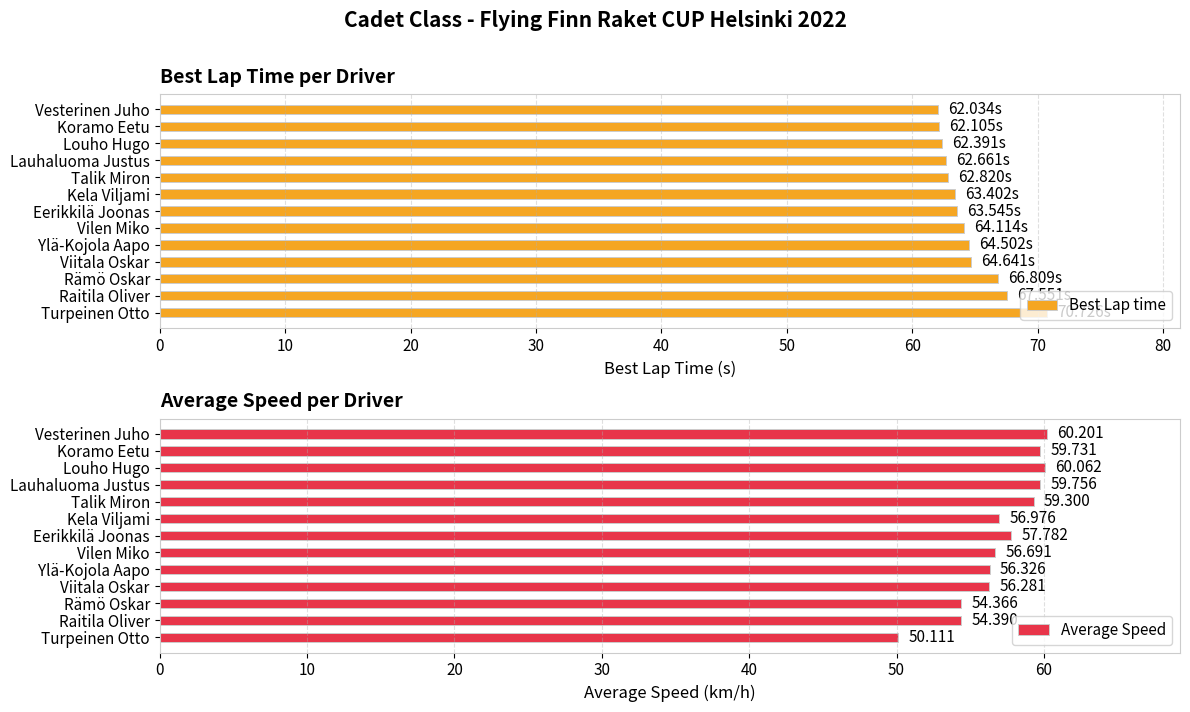

Reading left to right, list all the values displayed in this chart.

Best Lap time: 62.0	62.1	62.4	62.7	62.8	63.4	63.5	64.1	64.5	64.6	66.8	67.6	70.7
Average Speed: 60.2	59.7	60.1	59.8	59.3	57.0	57.8	56.7	56.3	56.3	54.4	54.4	50.1